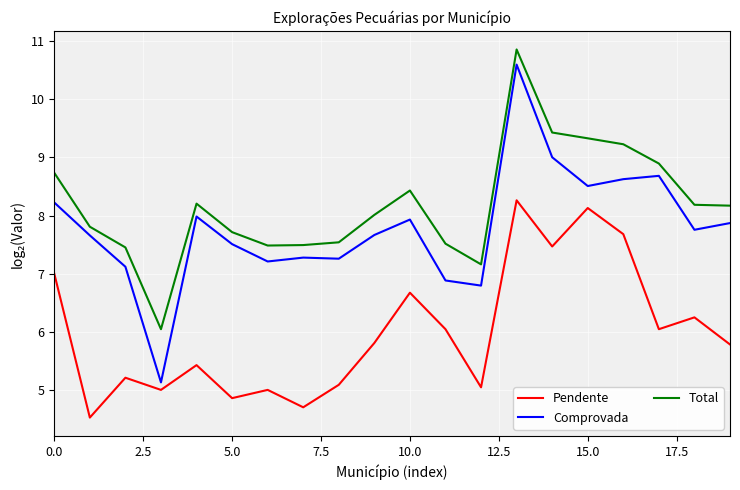

What is the maximum value shown in the chart?

10.9